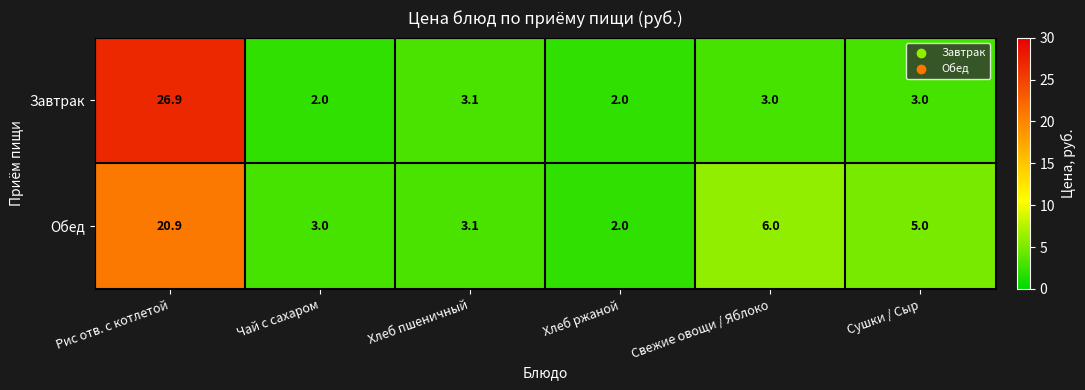

The value of Завтрак at Чай с сахаром is 2.0. True or false?

True